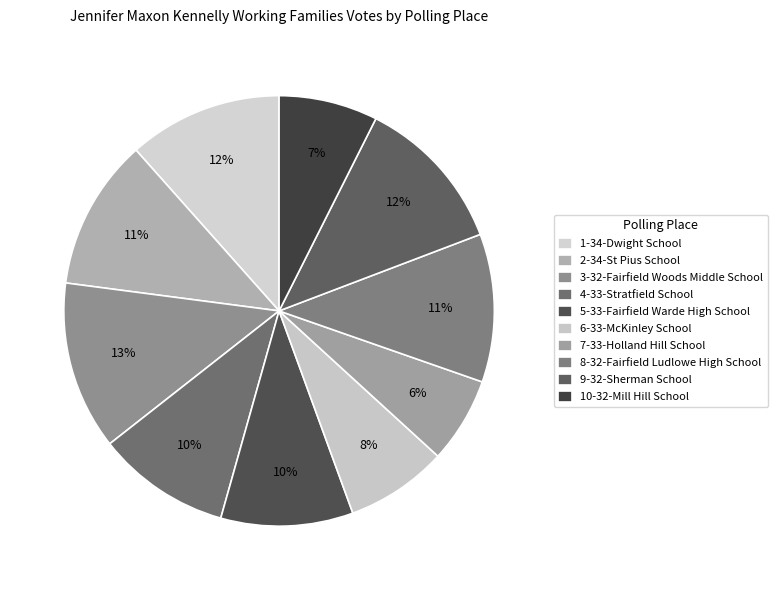

Count the number of slices in the pie.

10